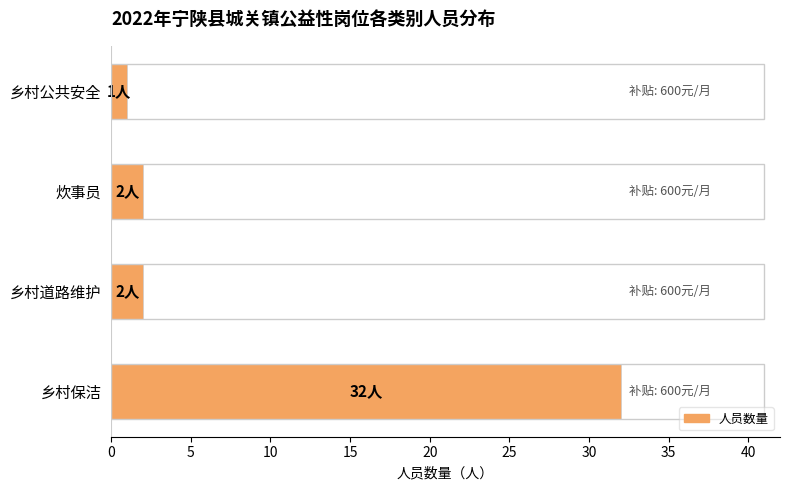

What is the sum of all values?

37